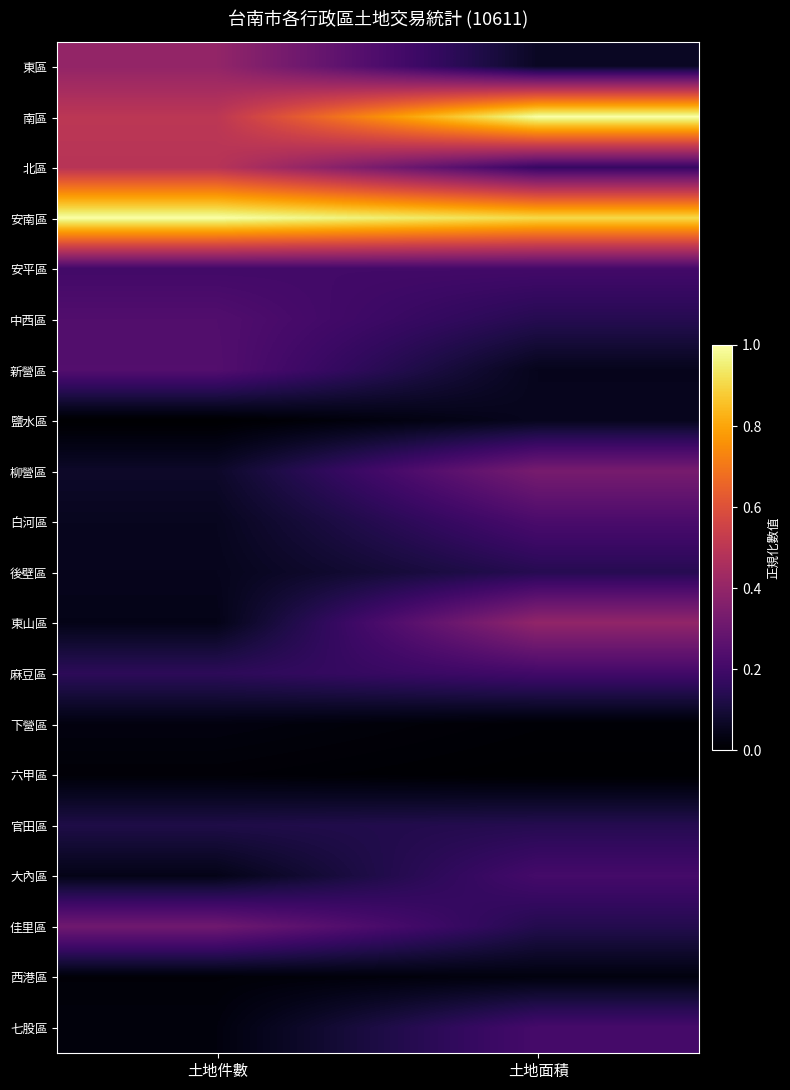

At 土地件數, list the series in order from largest to smallest.

安南區, 南區, 北區, 東區, 佳里區, 新營區, 中西區, 安平區, 麻豆區, 官田區, 柳營區, 白河區, 後壁區, 東山區, 大內區, 下營區, 七股區, 西港區, 六甲區, 鹽水區